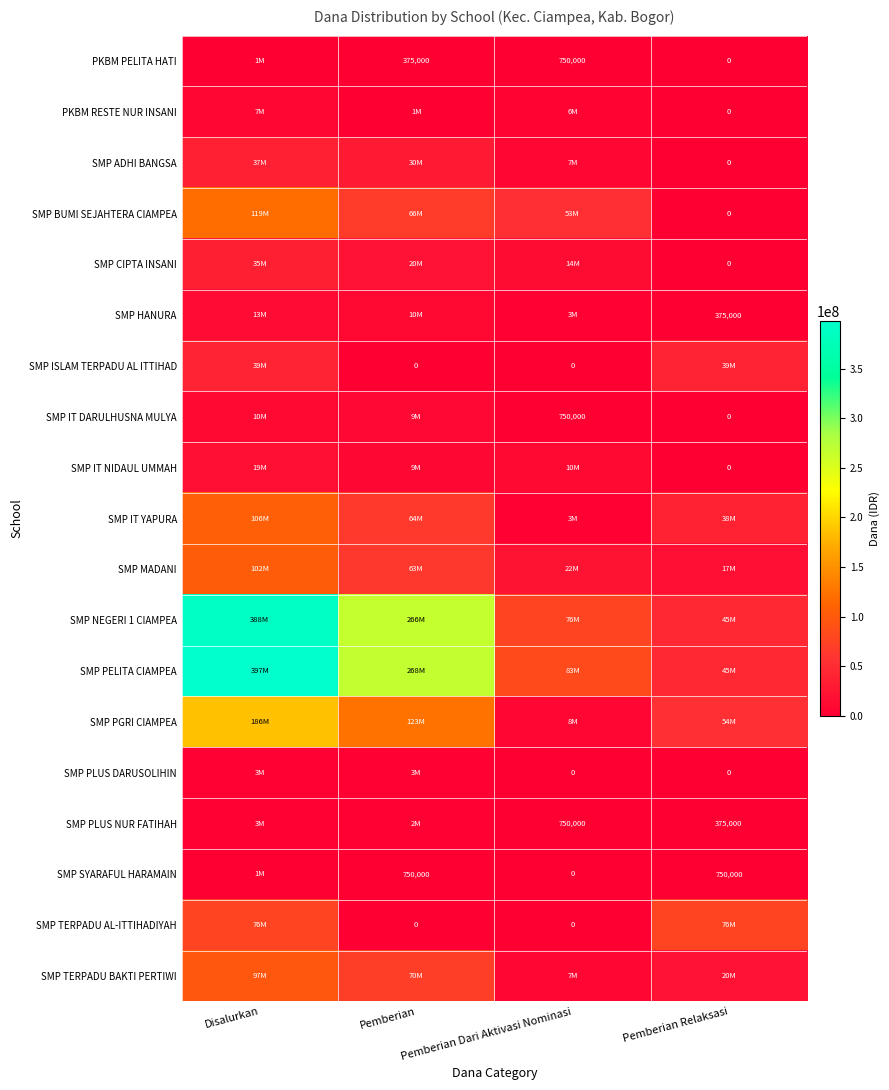

The SMP SYARAFUL HARAMAIN series shows 750000 at Pemberian. True or false?

True